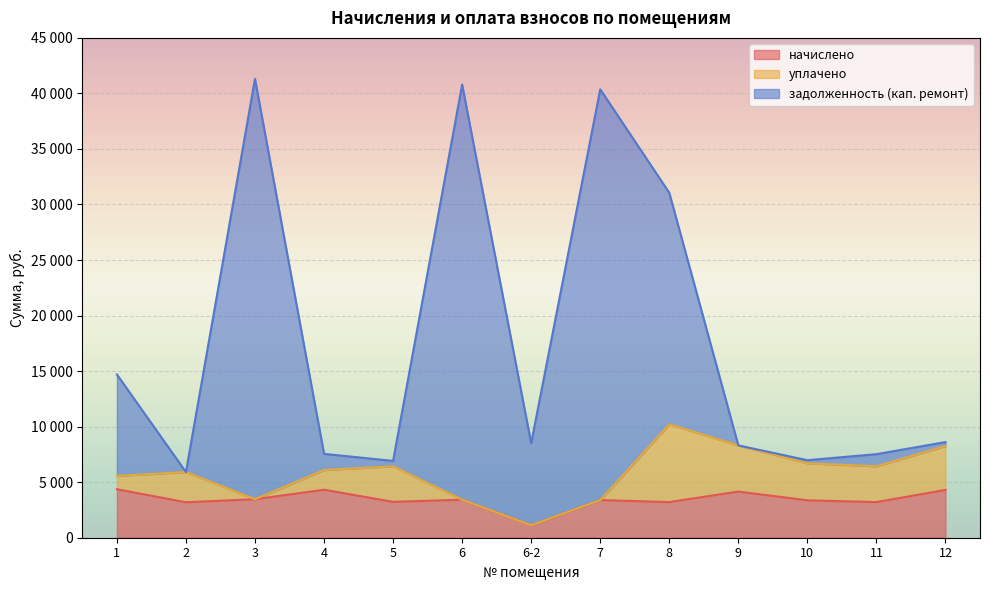

List the labels in order of начислено value, smallest first.

6-2, 2, 8, 11, 5, 10, 7, 6, 3, 9, 12, 4, 1